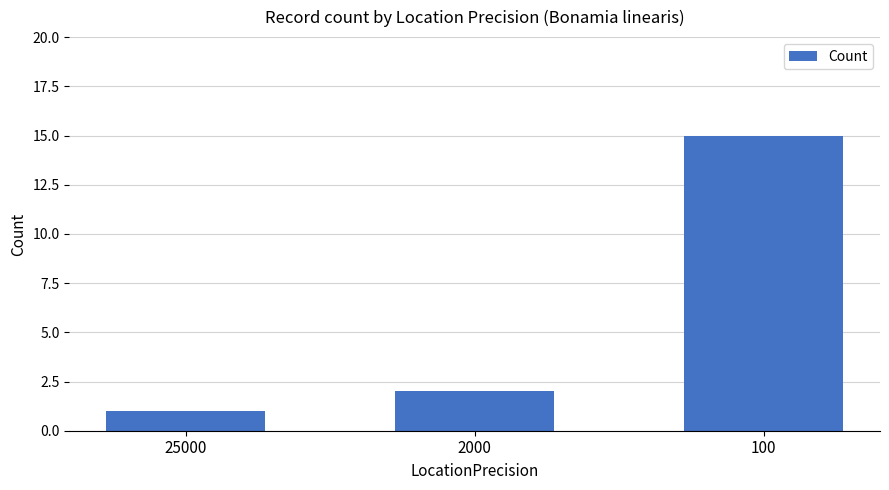

Reading left to right, extract all data points from this chart.

25000=1	2000=2	100=15